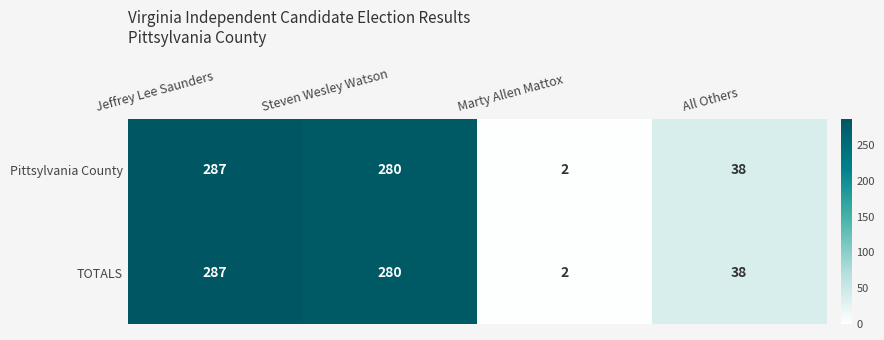

List the labels in order of TOTALS value, smallest first.

Marty Allen Mattox, All Others, Steven Wesley Watson, Jeffrey Lee Saunders